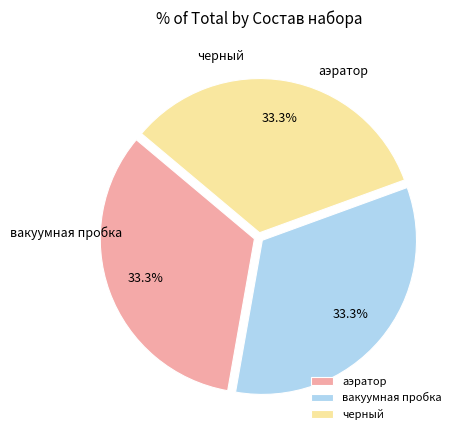

What percentage is NOT represented by аэратор?

66.7%